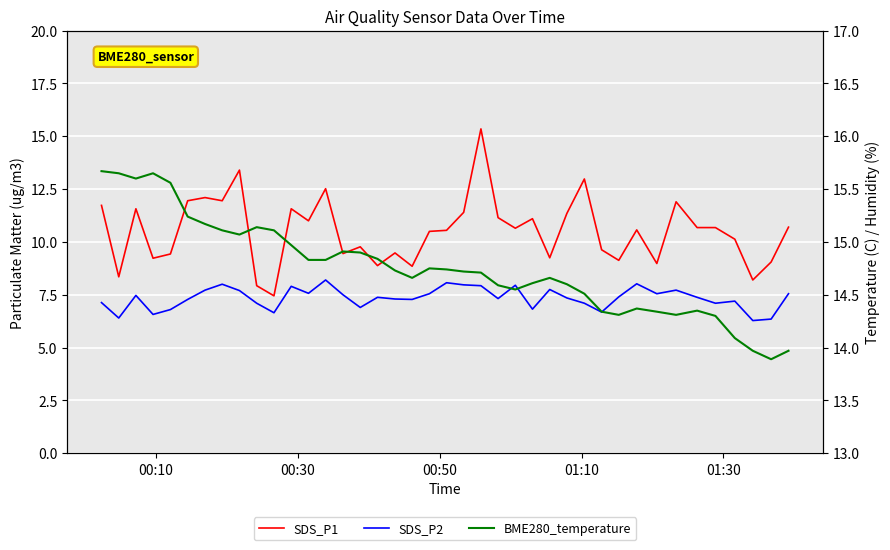

Which series has the largest total across all categories?

BME280_temperature